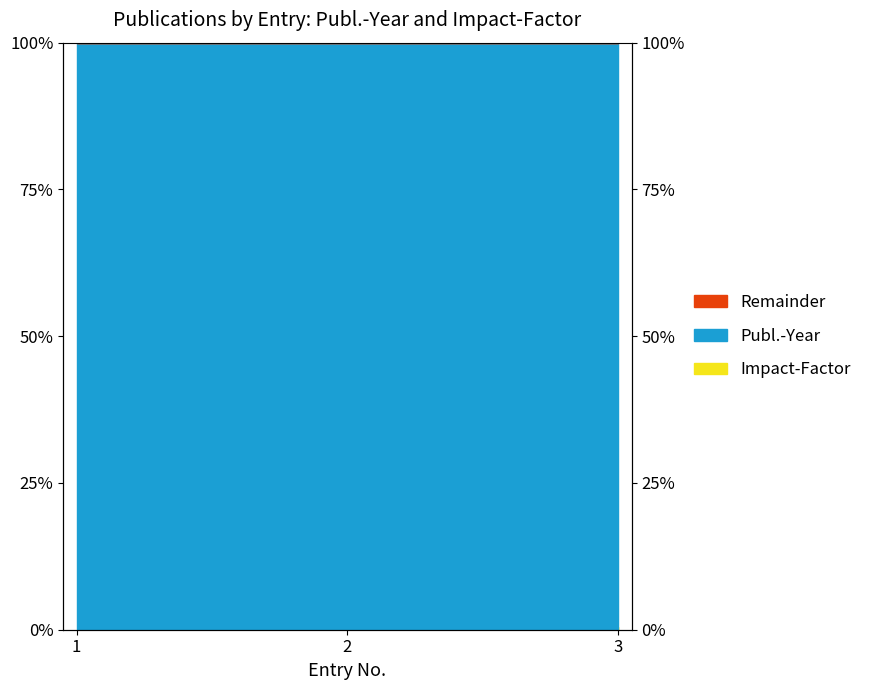

Rank the categories by value from lowest to highest.

1, 2, 3